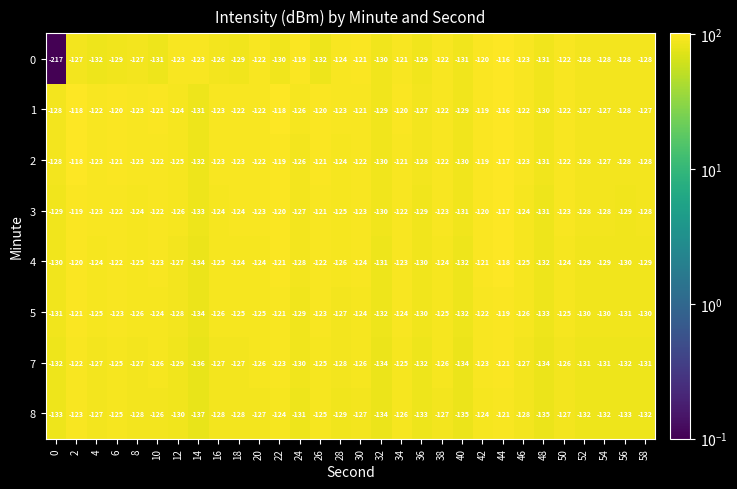

The value of 2 at 48 is -48. True or false?

False